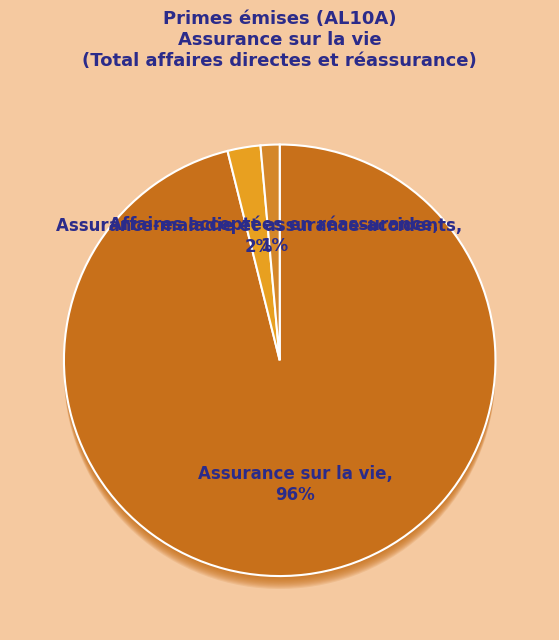

How many slices are in this pie chart?

3